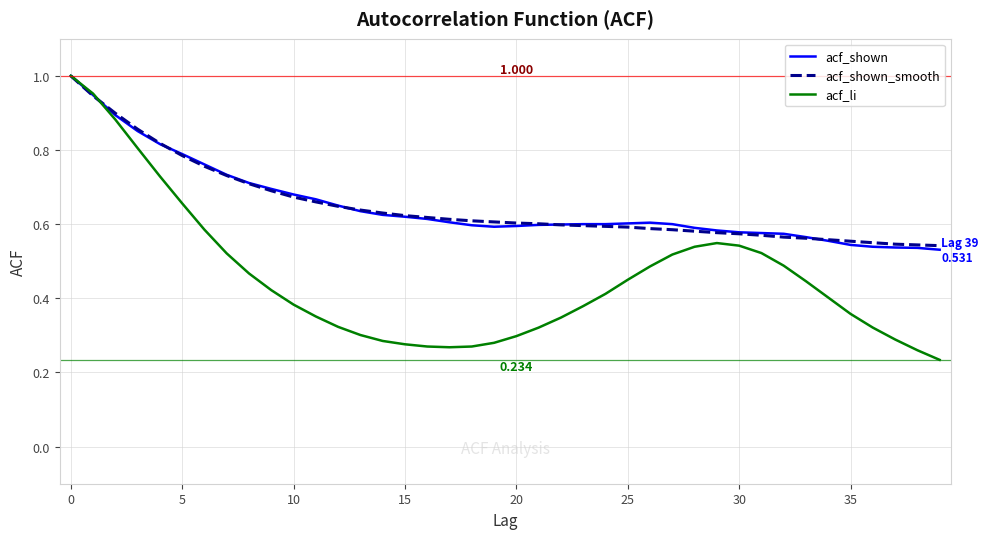

Does the chart display data point markers on the line(s)?

No